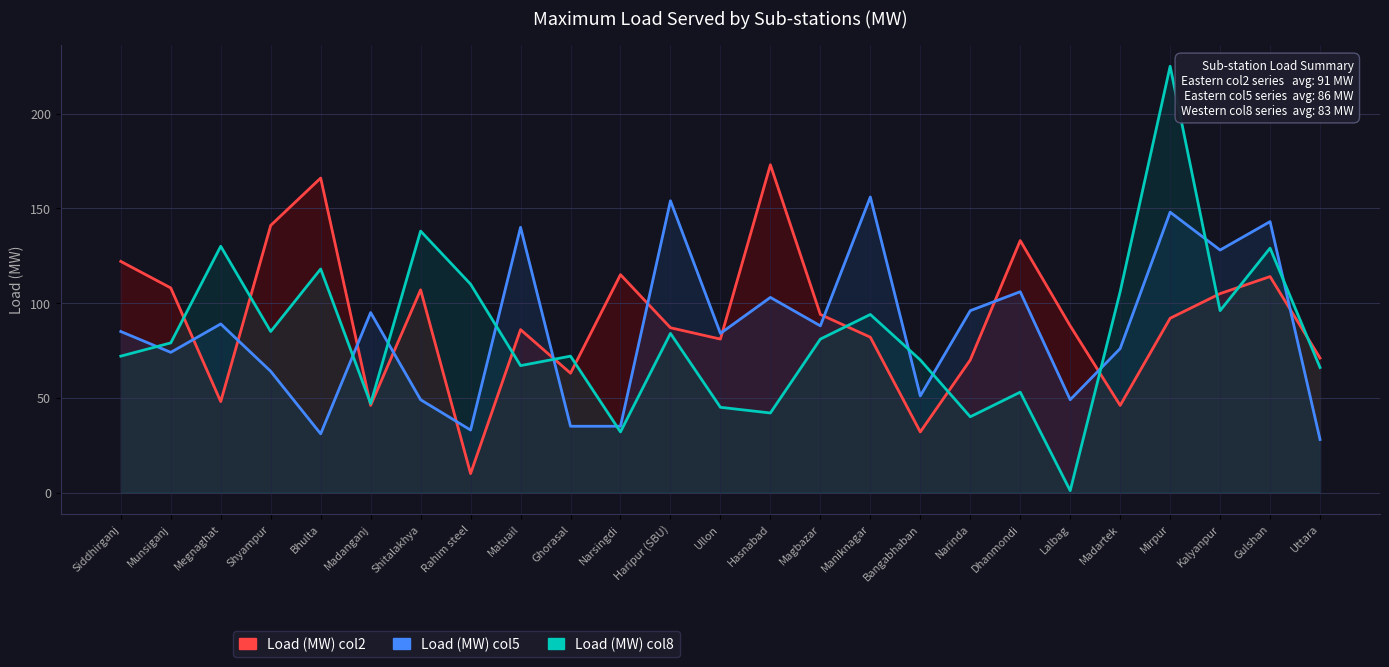

At which label is Load (MW) col5 closest to 92?

Megnaghat